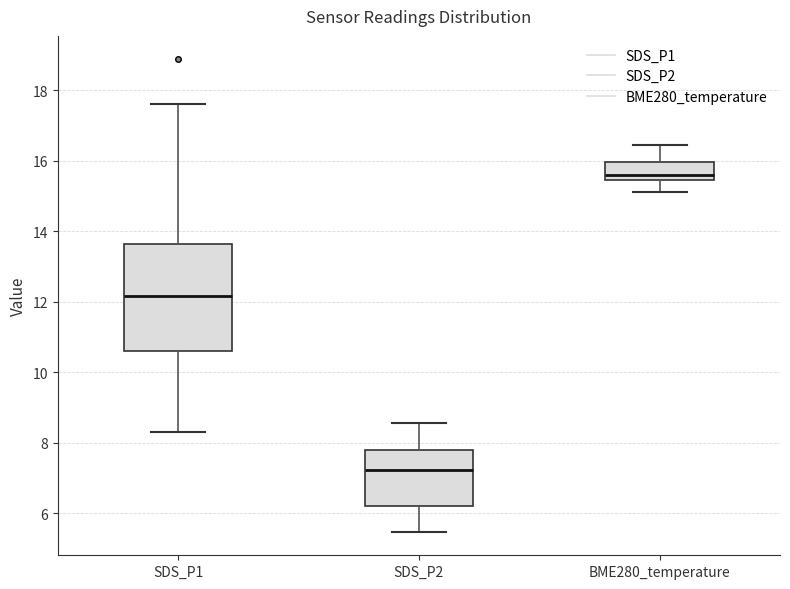

Reading left to right, read every box against the y-axis: the position of its median line, the range the box covers, and the ends of its whiskers. The values are not printed on the chart, so give them approximately, as read against the axis.

SDS_P1: median 12.2, box 10.6 to 13.6, whiskers 8.4 to 17.6
SDS_P2: median 7.2, box 6.2 to 7.8, whiskers 5.4 to 8.6
BME280_temperature: median 15.6, box 15.4 to 16.0, whiskers 15.2 to 16.4